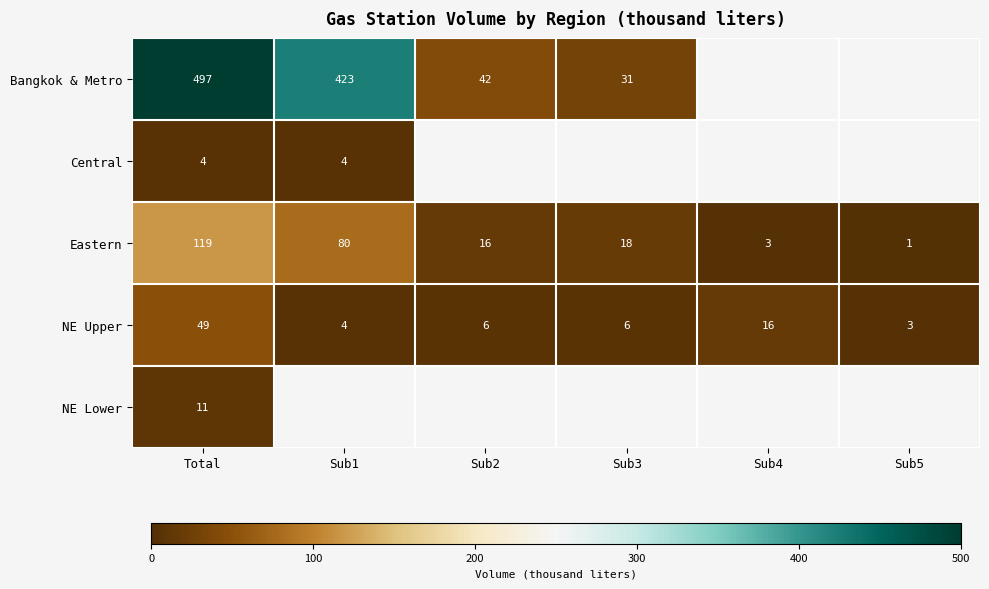

List the labels in order of Eastern value, largest first.

Total, Sub1, Sub3, Sub2, Sub4, Sub5